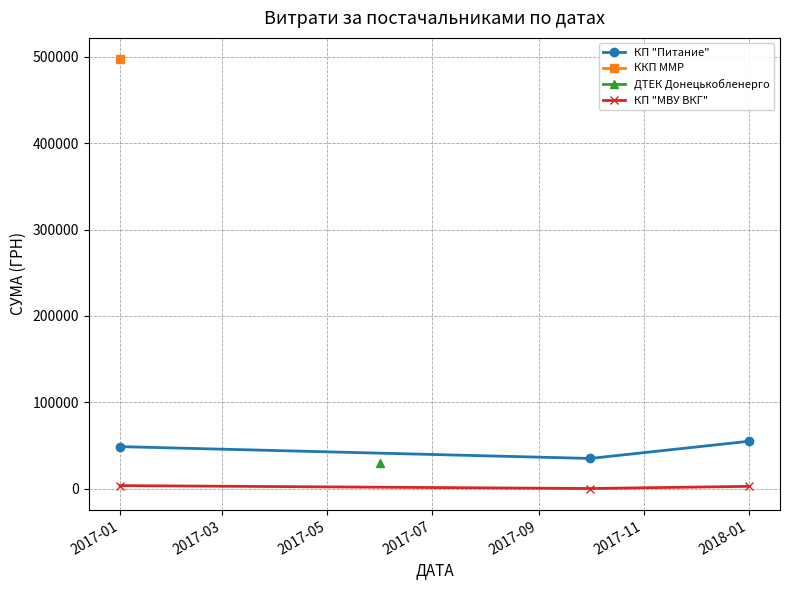

What is the value of the КП "МВУ ВКГ" point at the 2nd from the left?

448.5